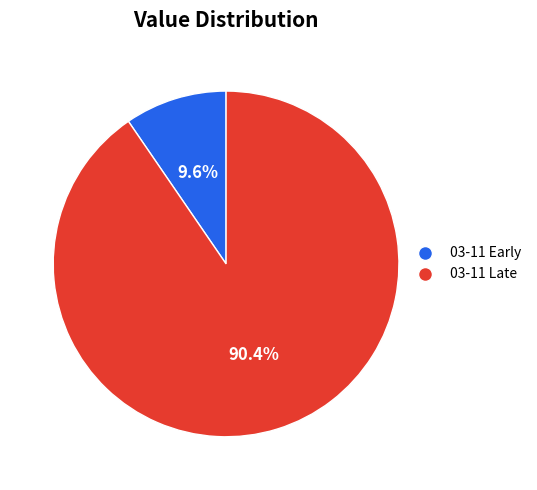

Does any single category account for the majority?

Yes